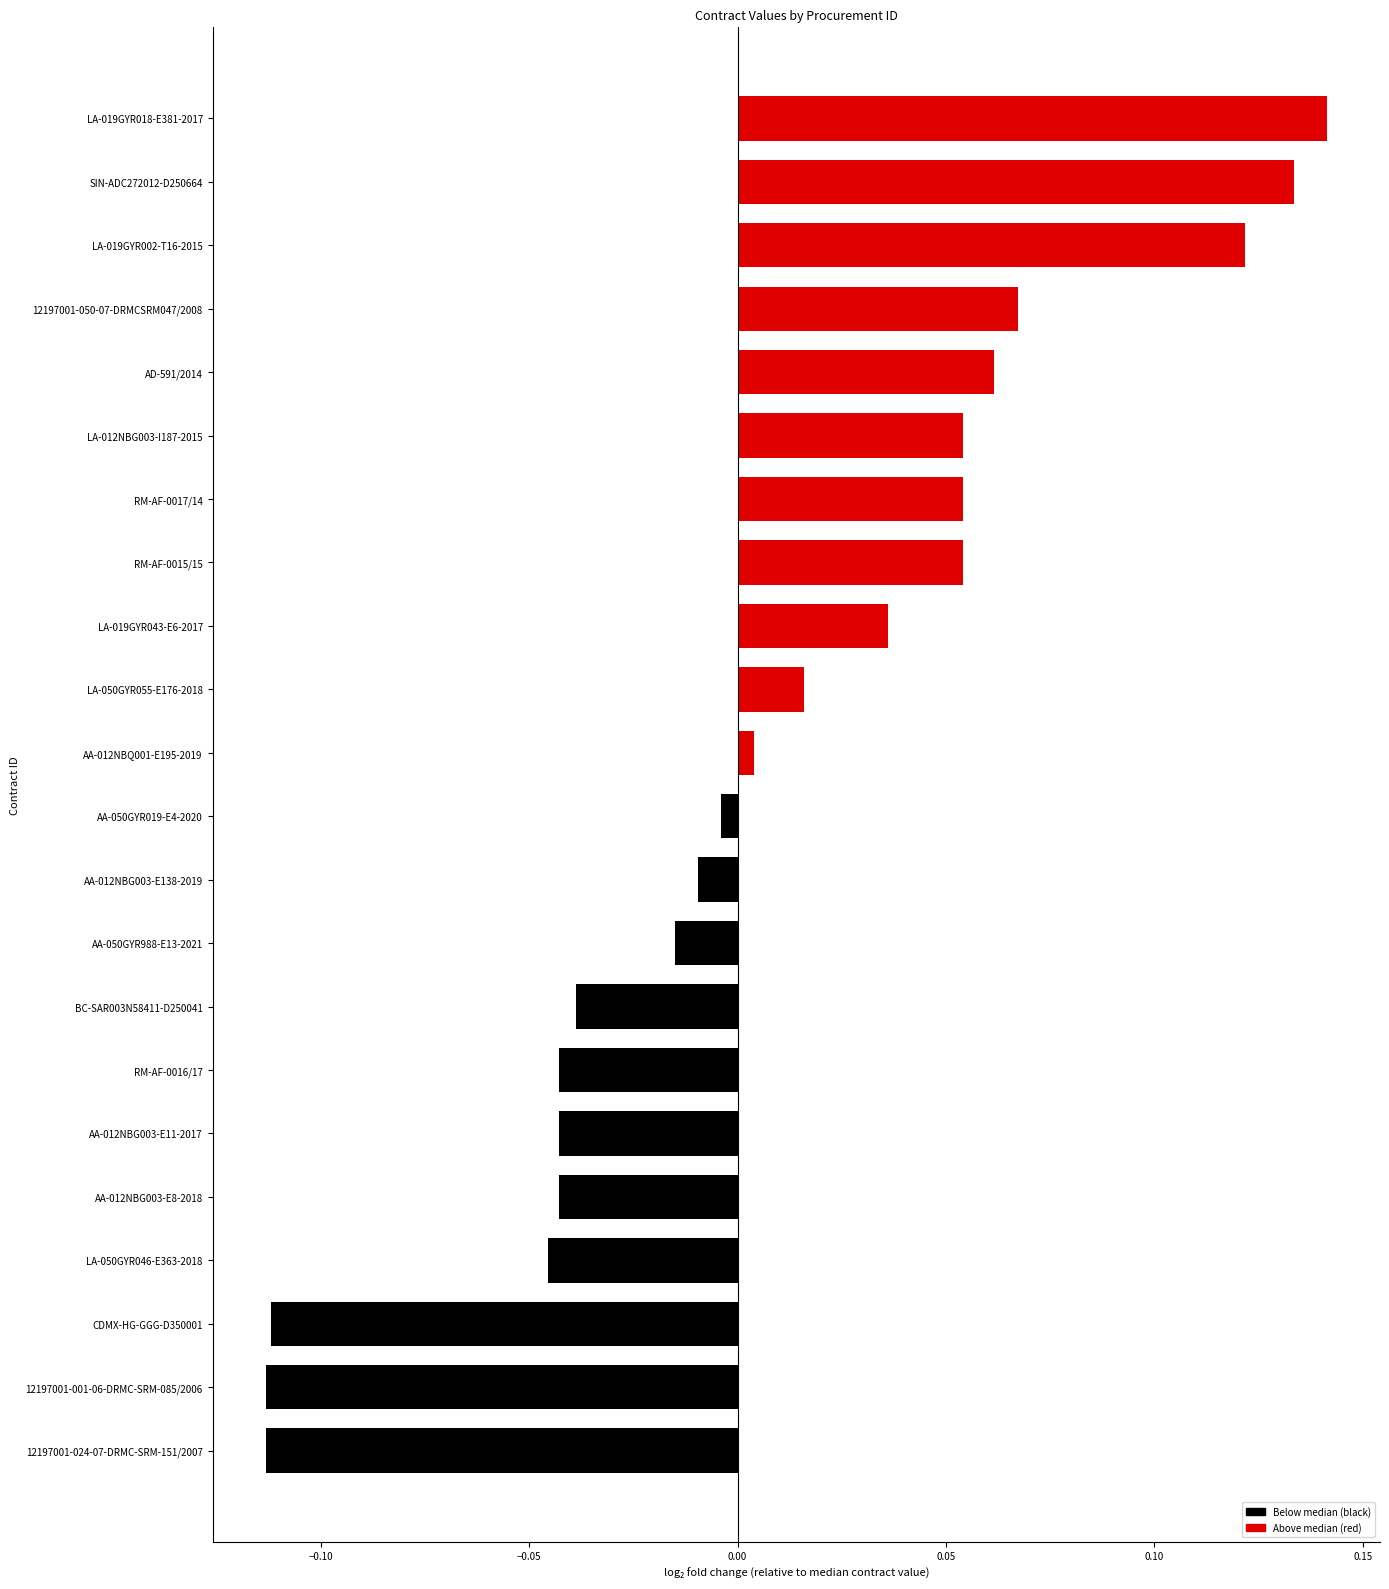

What is the change in value from RM-AF-0016/17 to AD-591/2014?

+0.1